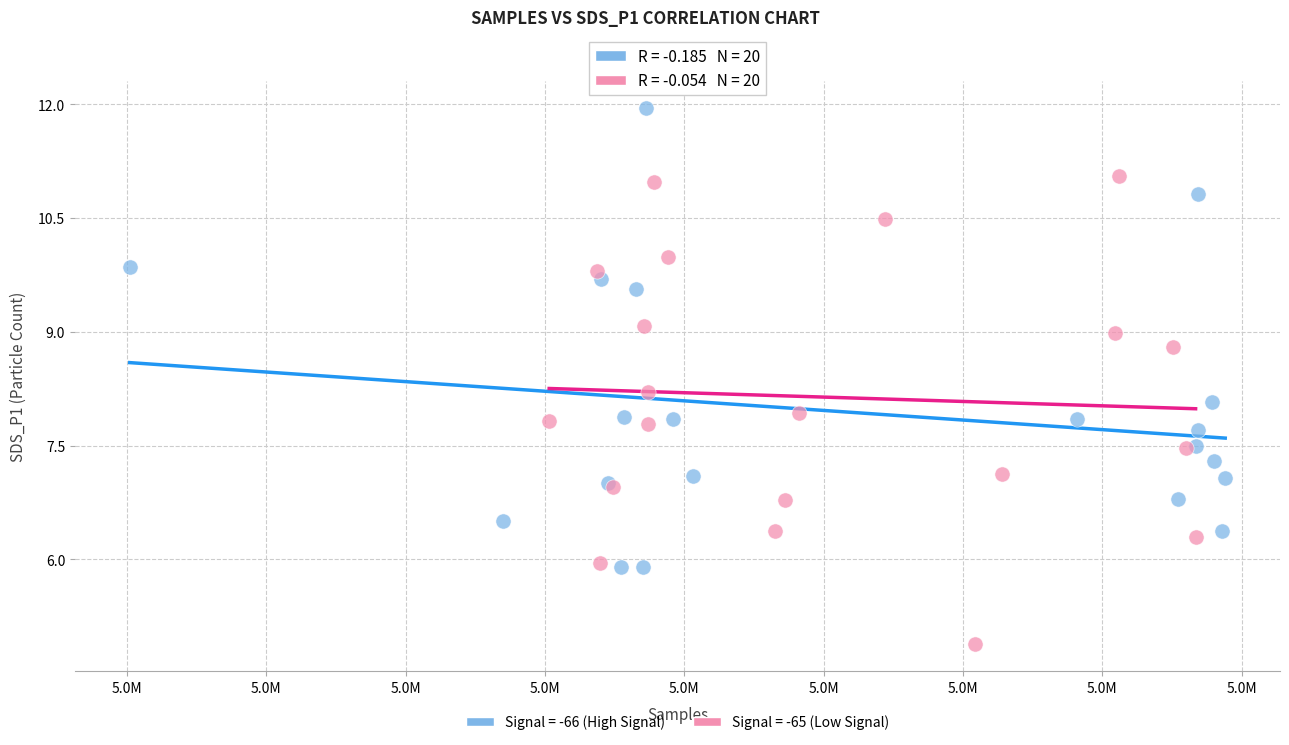

Which series contains the highest Y value?

Signal = -66 (High Signal)